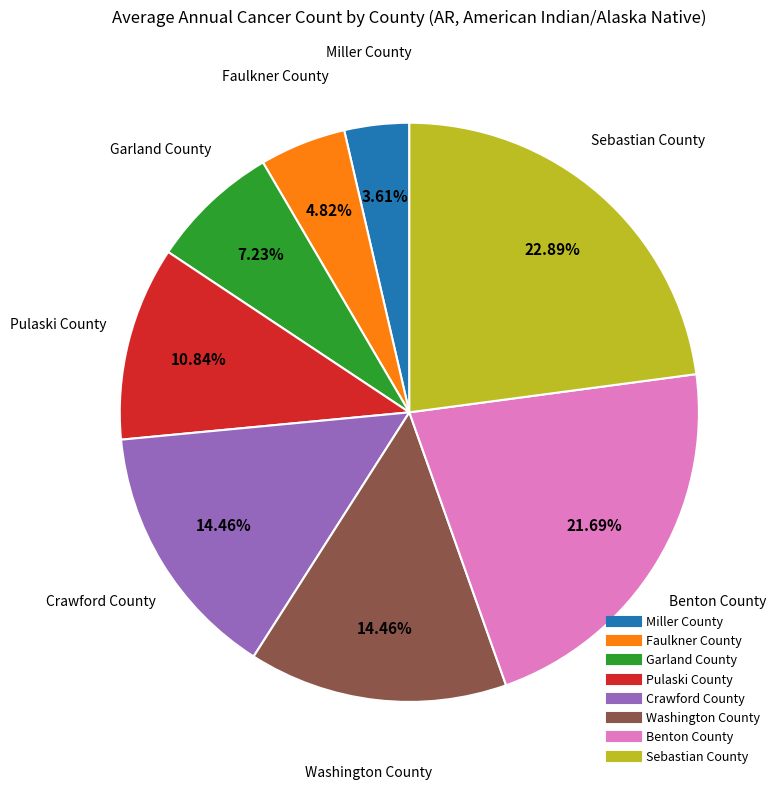

Does any single category account for the majority?

No